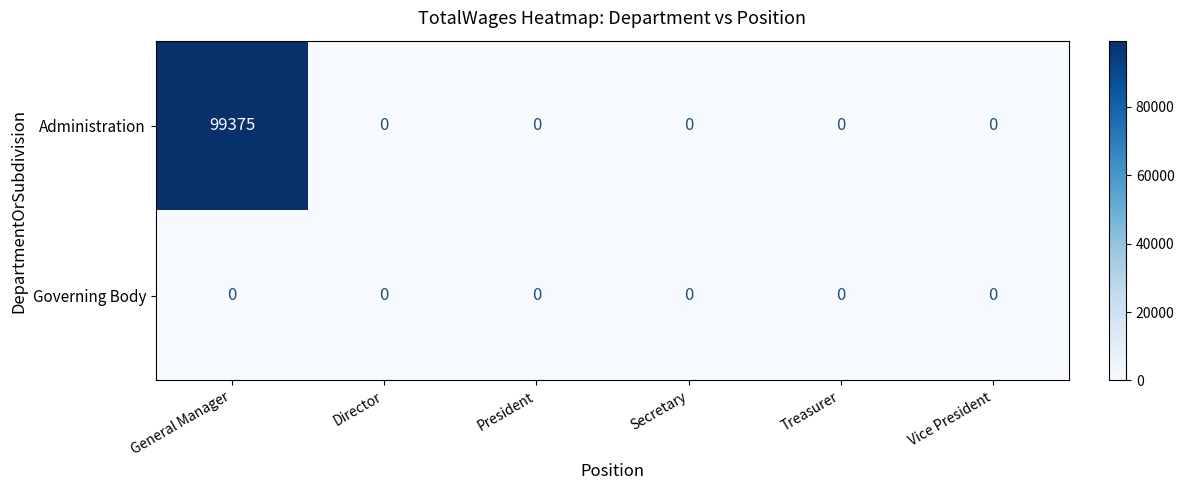

Is it true that Governing Body equals 0 at Director?

True